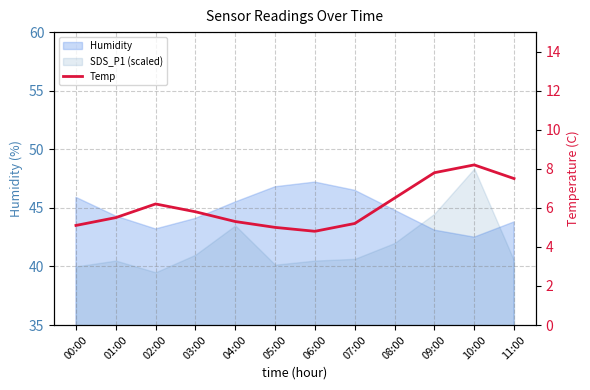

At which category does the data reach its first local peak?

02:00